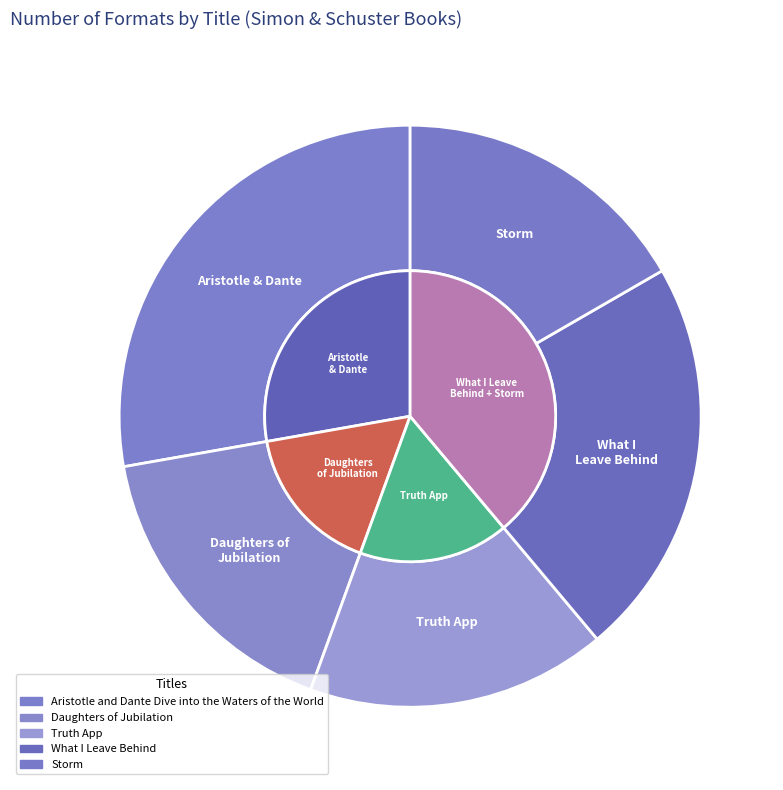

Which category has the biggest portion of the pie?

Aristotle and Dante Dive into the Waters of the World